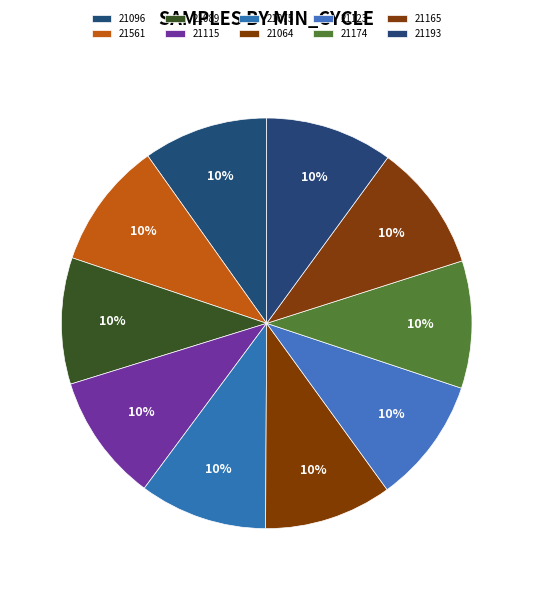

Count the number of slices in the pie.

10